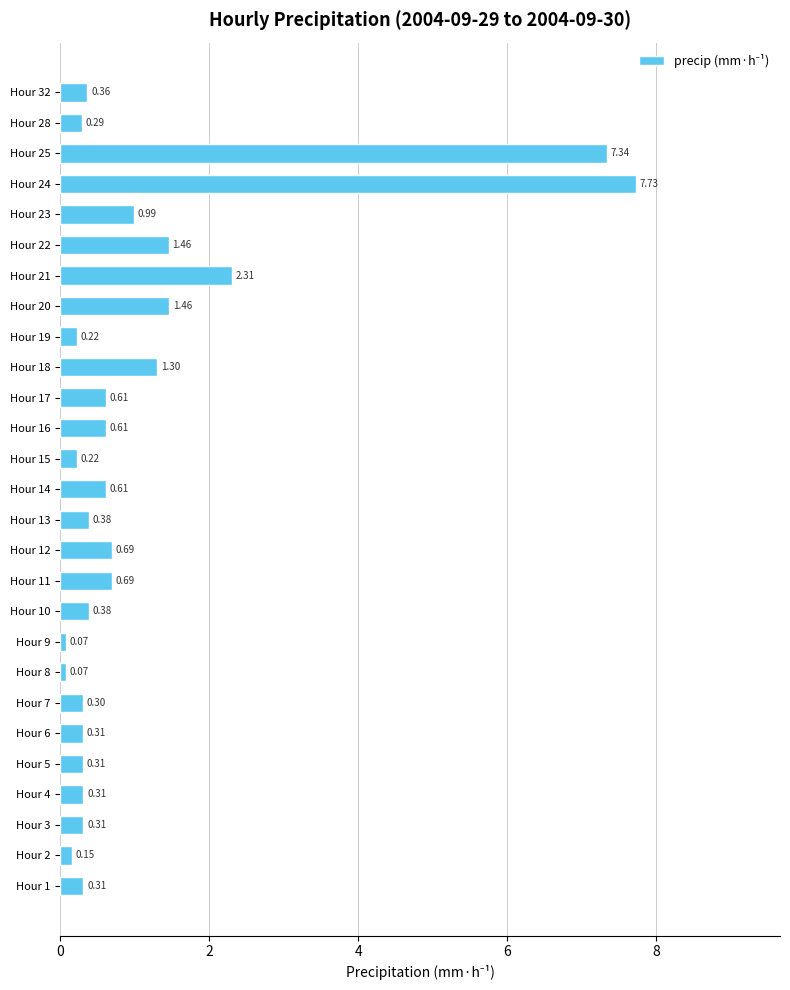

What is the change in value from Hour 6 to Hour 17?

+0.3